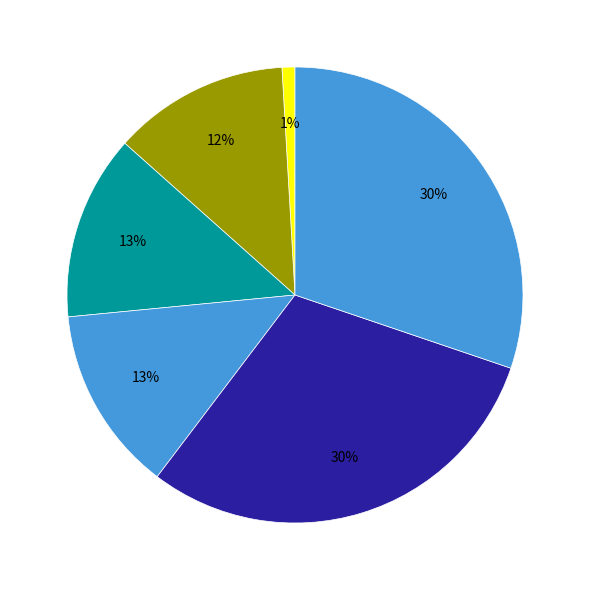

To the nearest percent, what is the average slice percentage?

17%